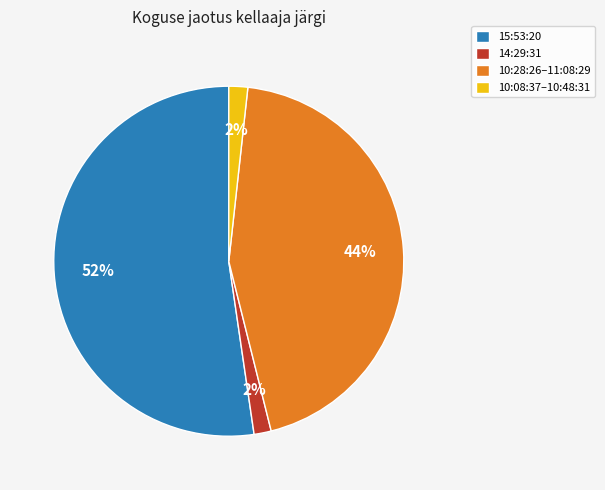

Is it true that 14:29:31 is 9% of the pie?

False